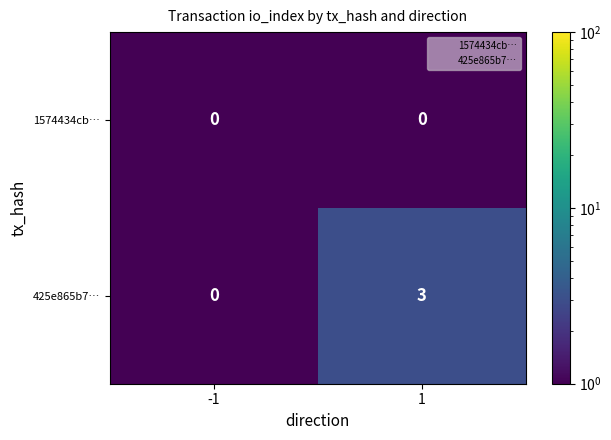

Reading left to right, list all the values displayed in this chart.

1574434cb…: 0	0
425e865b7…: 0	3